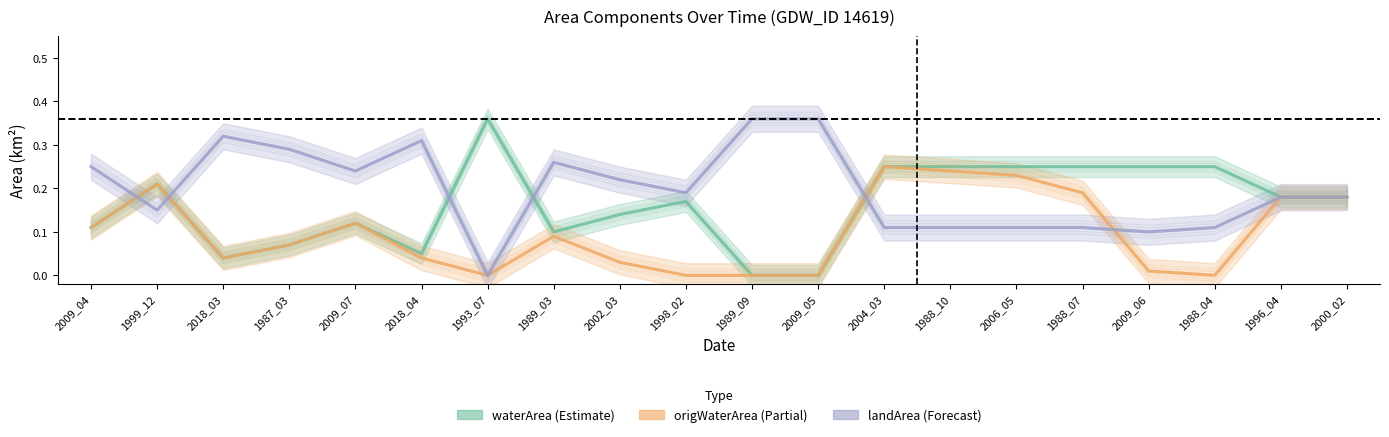

Which has a higher value, 2002_03 or 1987_03?

2002_03